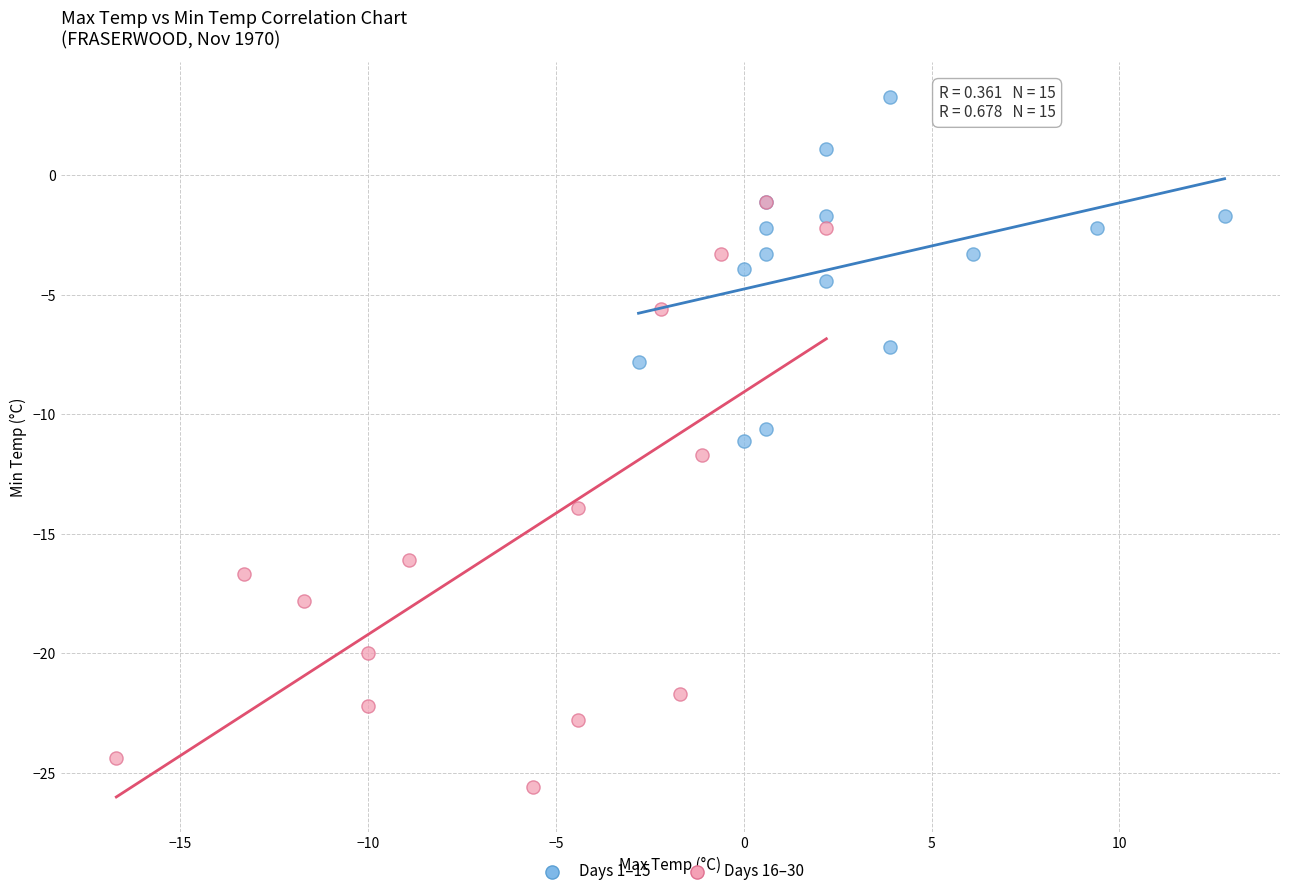

Which series reaches the minimum Y coordinate?

Days 16–30